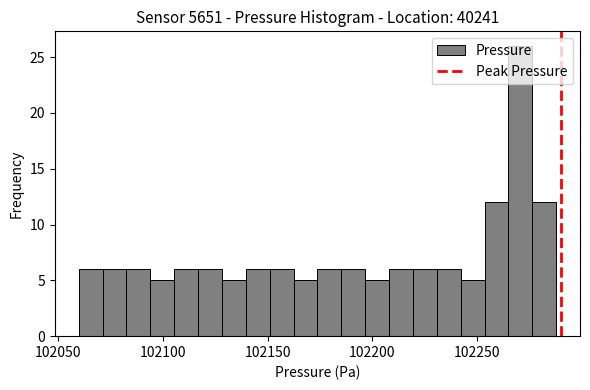

Read against the x-axis, roughly where is the centre of the tallest bar?

102270